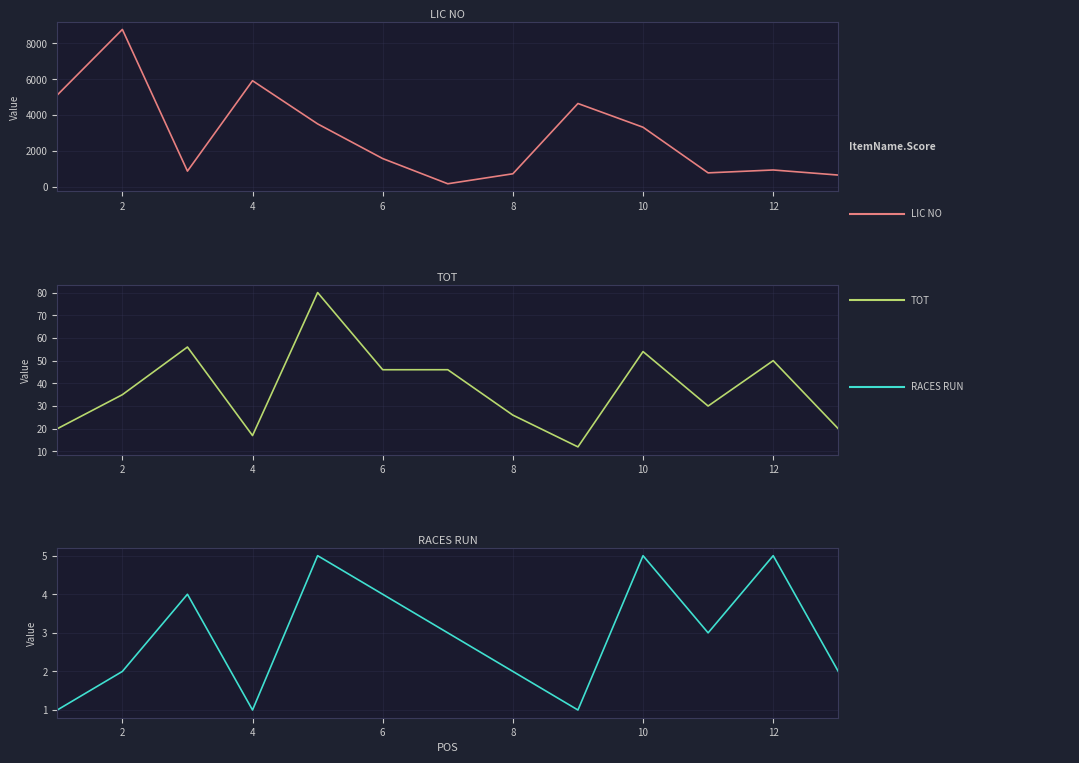

What is the sum of all RACES RUN values?

38